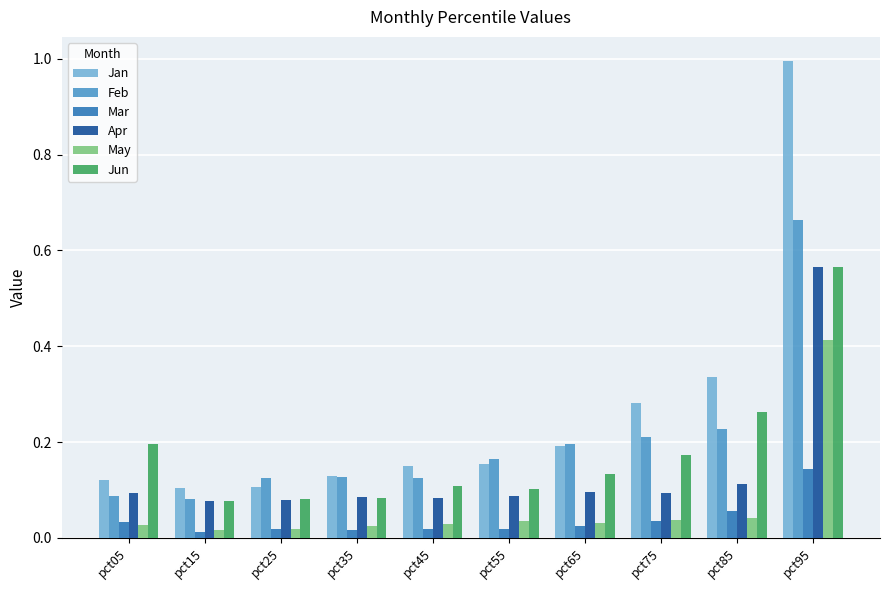

Are the bars horizontal?

No